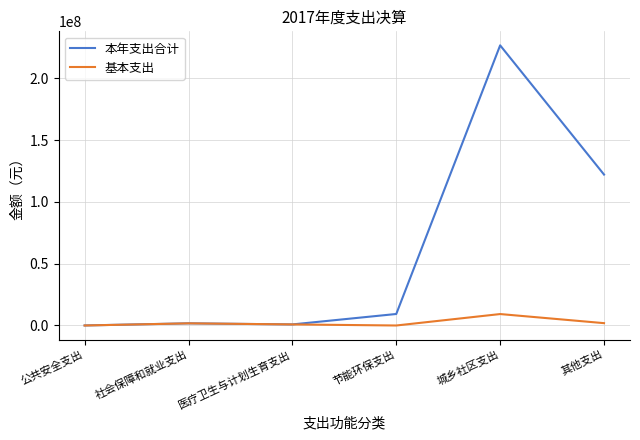

Which series has the largest total across all categories?

本年支出合计